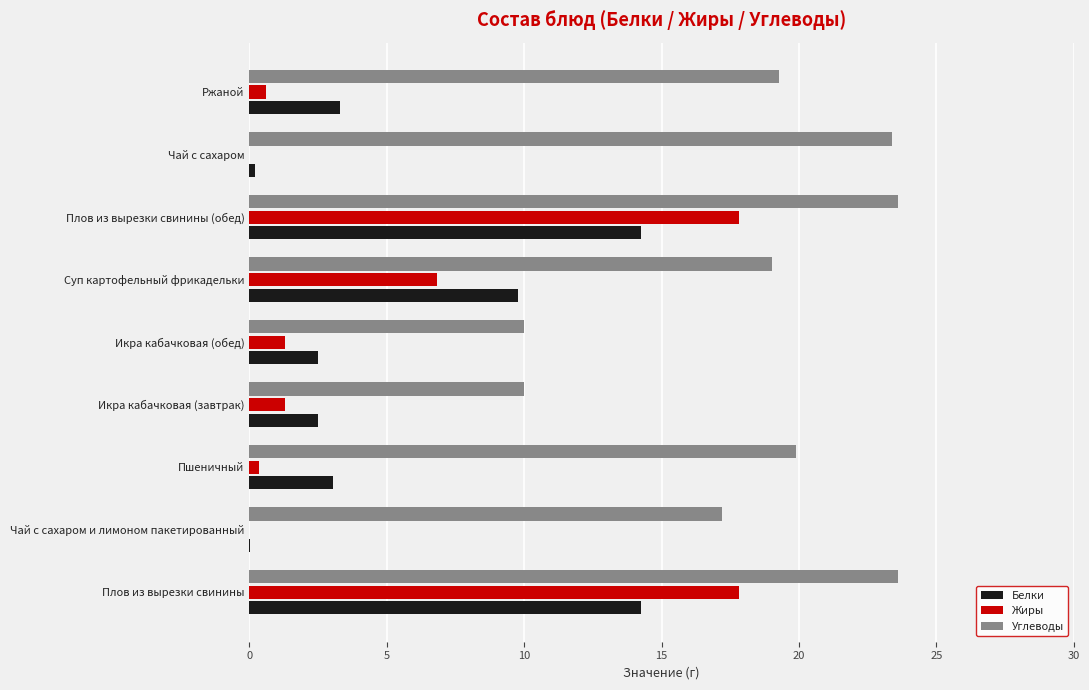

What is the total value across all series at Ржаной?

23.2